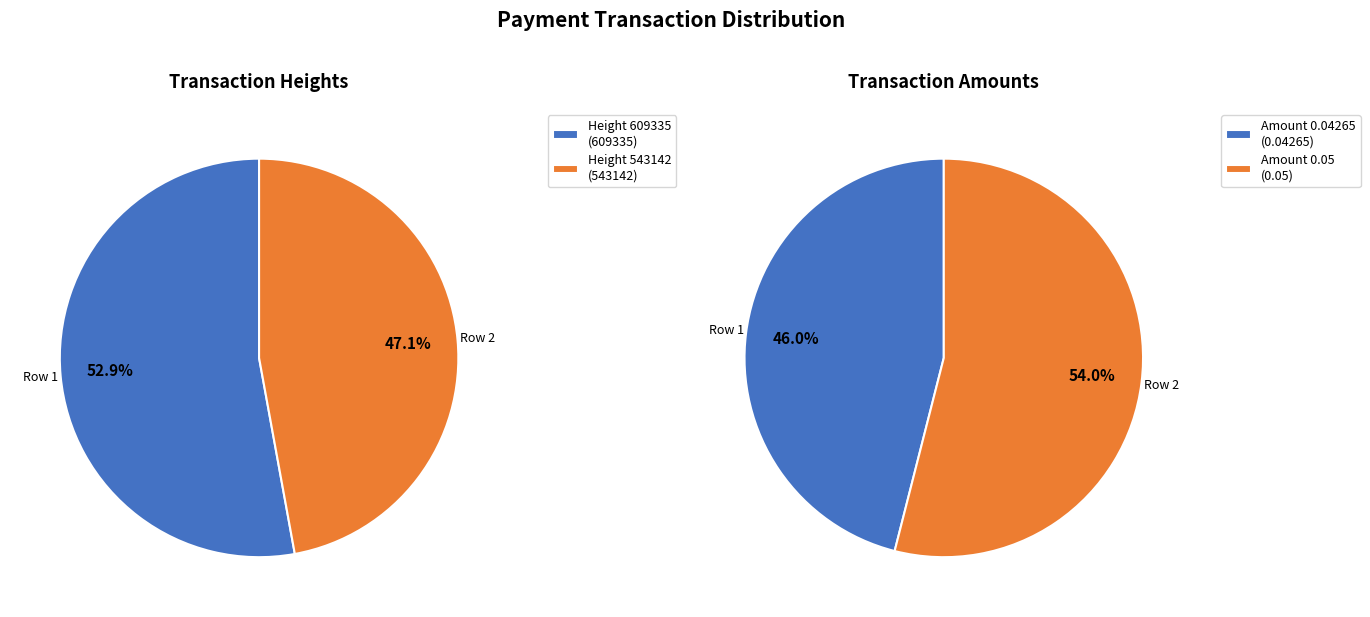

What is the total percentage of 543142 and 609335?

100.0%